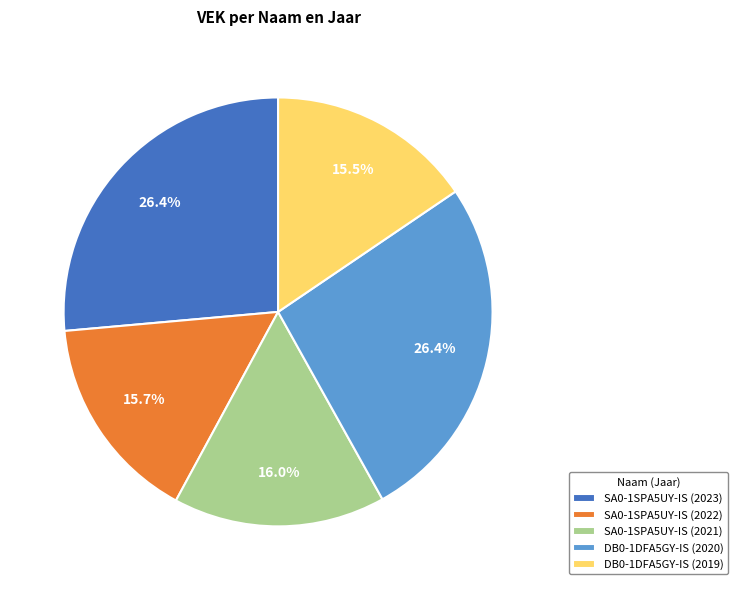

Approximately how many times larger is the value at DB0-1DFA5GY-IS (2020) compared to DB0-1DFA5GY-IS (2019)?

1.7